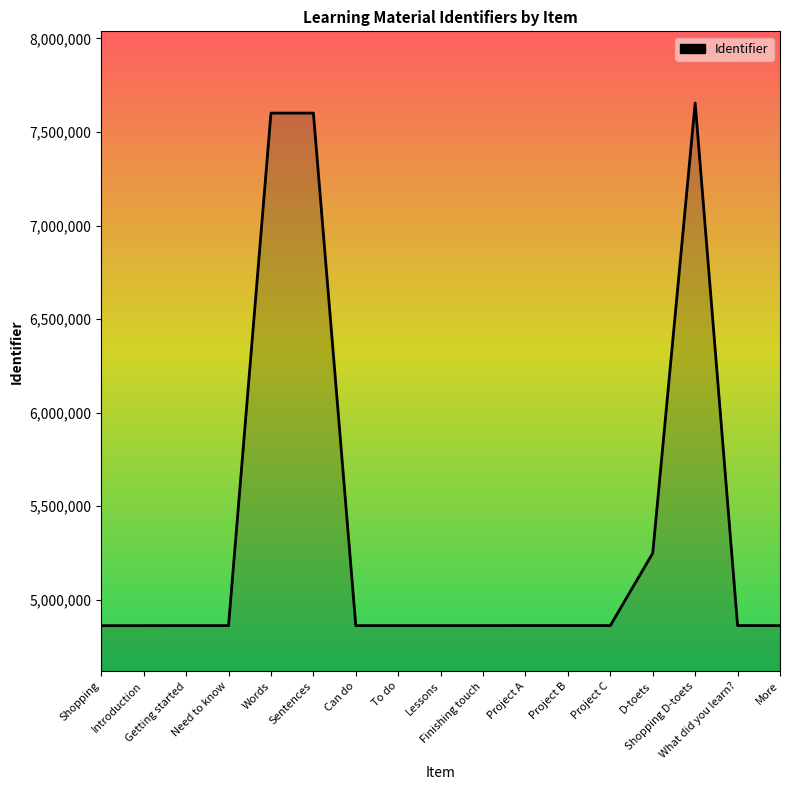

The value at More is 4861860. True or false?

True